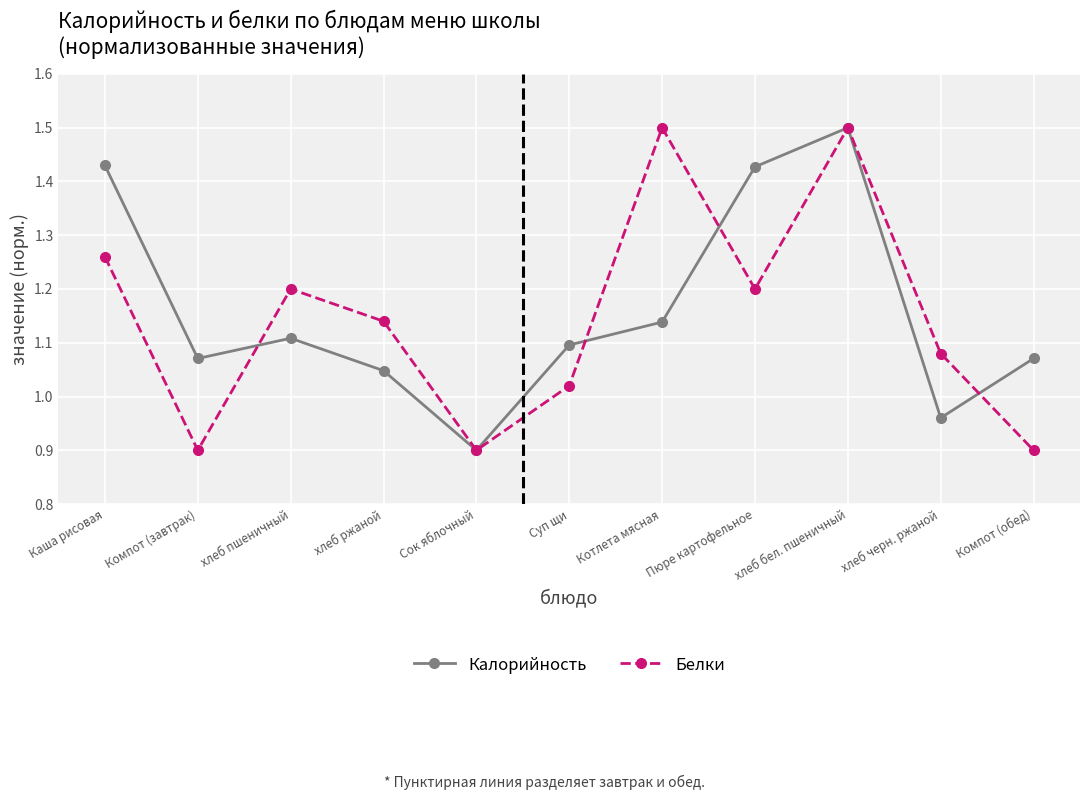

The value of Белки at Суп щи is 1.4. True or false?

False